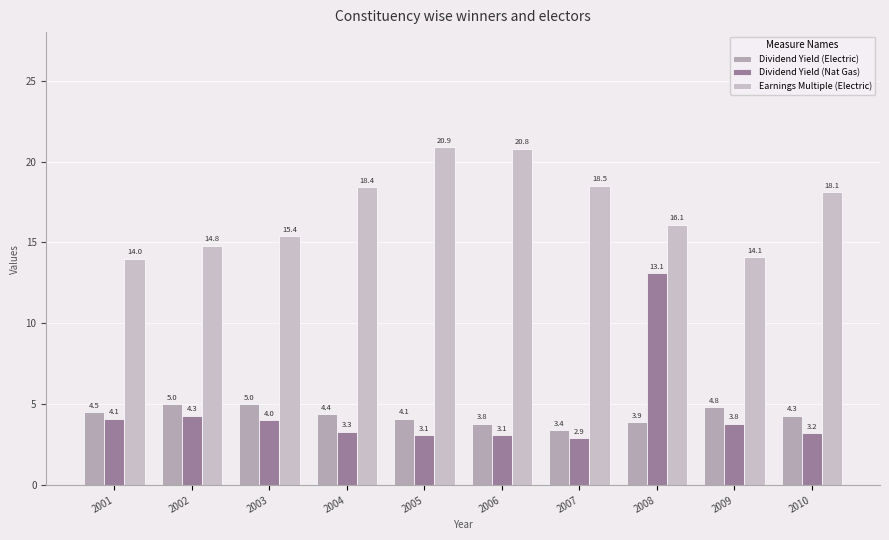

At 2002, list the series in order from smallest to largest.

Dividend Yield (Nat Gas), Dividend Yield (Electric), Earnings Multiple (Electric)